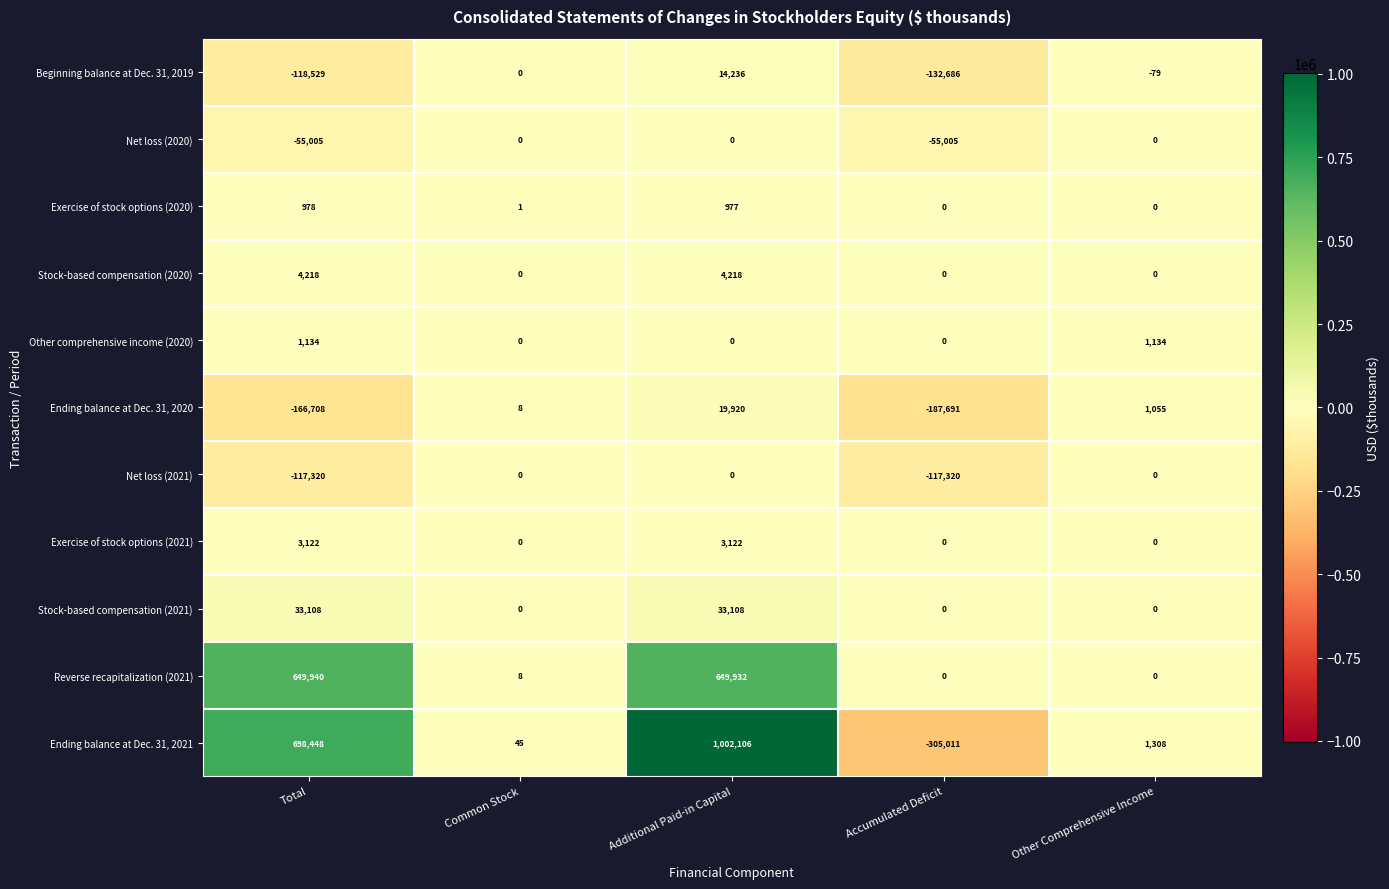

At how many categories does at least one series exceed 872318?

1